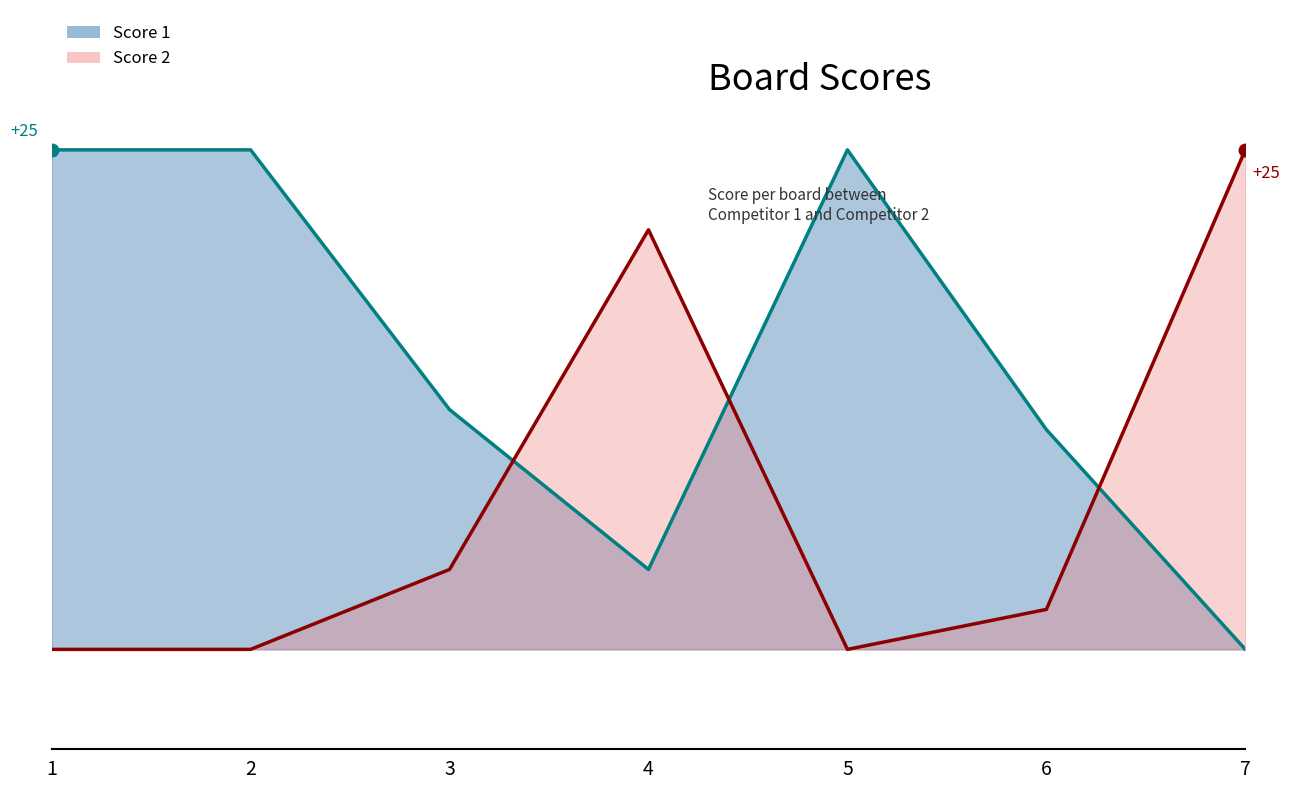

What are all the series names shown in the legend?

Score 1, Score 2